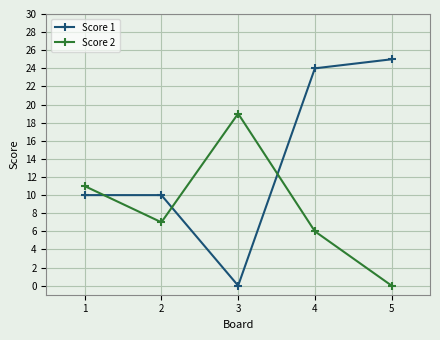

What is the difference between the second highest and minimum values in the Score 1 series?

24